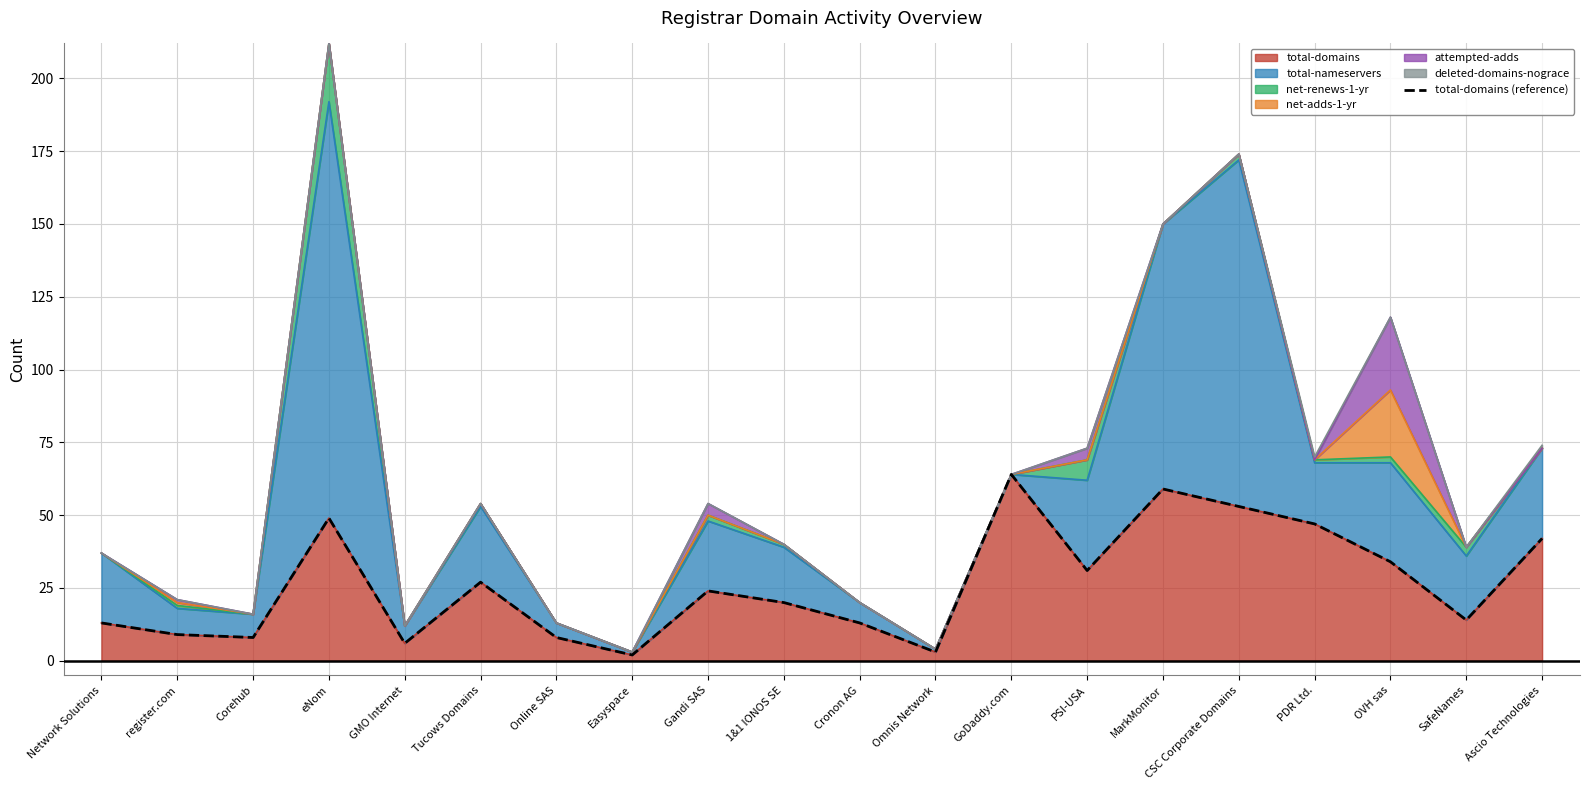

Rank the categories by value from lowest to highest.

Easyspace, Omnis Network, GMO Internet, Corehub, Online SAS, register.com, Network Solutions, Cronon AG, SafeNames, 1&1 IONOS SE, Gandi SAS, Tucows Domains, PSI-USA, OVH sas, Ascio Technologies, PDR Ltd., eNom, CSC Corporate Domains, MarkMonitor, GoDaddy.com